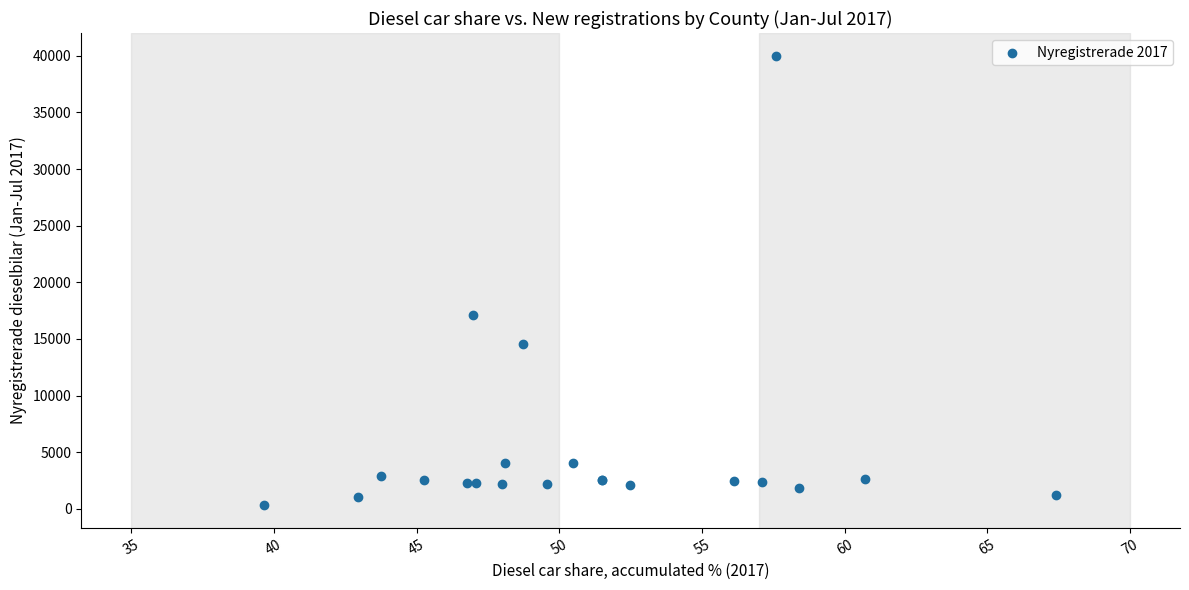

What Y value in the scatter plot is closest to 20166?

17098